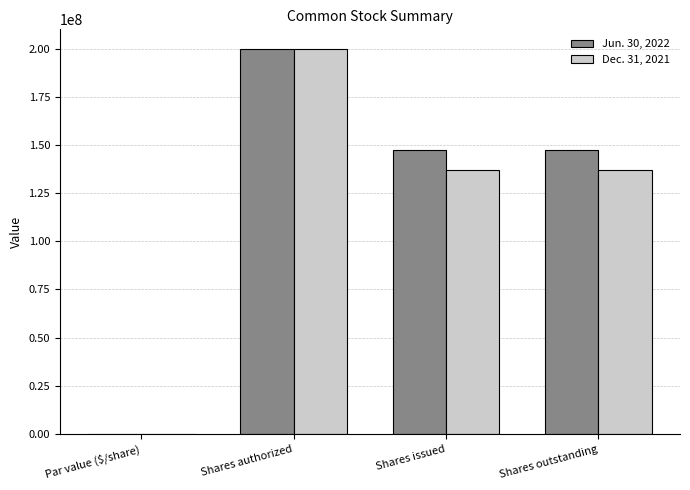

How many Dec. 31, 2021 values are between 136819647 and 200000000?

3